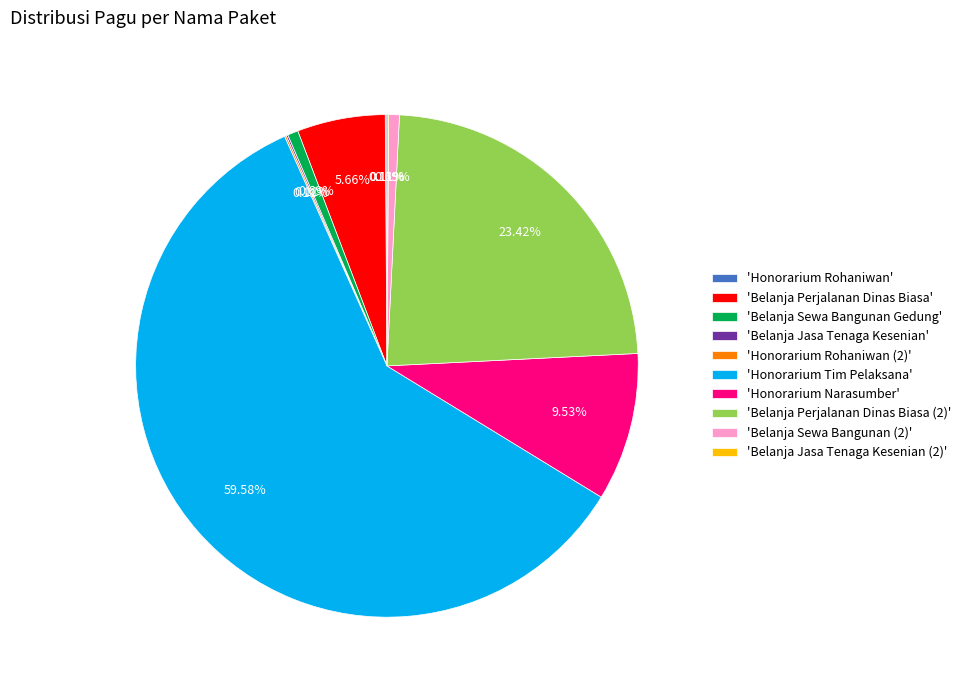

What is the largest slice in the pie chart?

'Honorarium Tim Pelaksana'